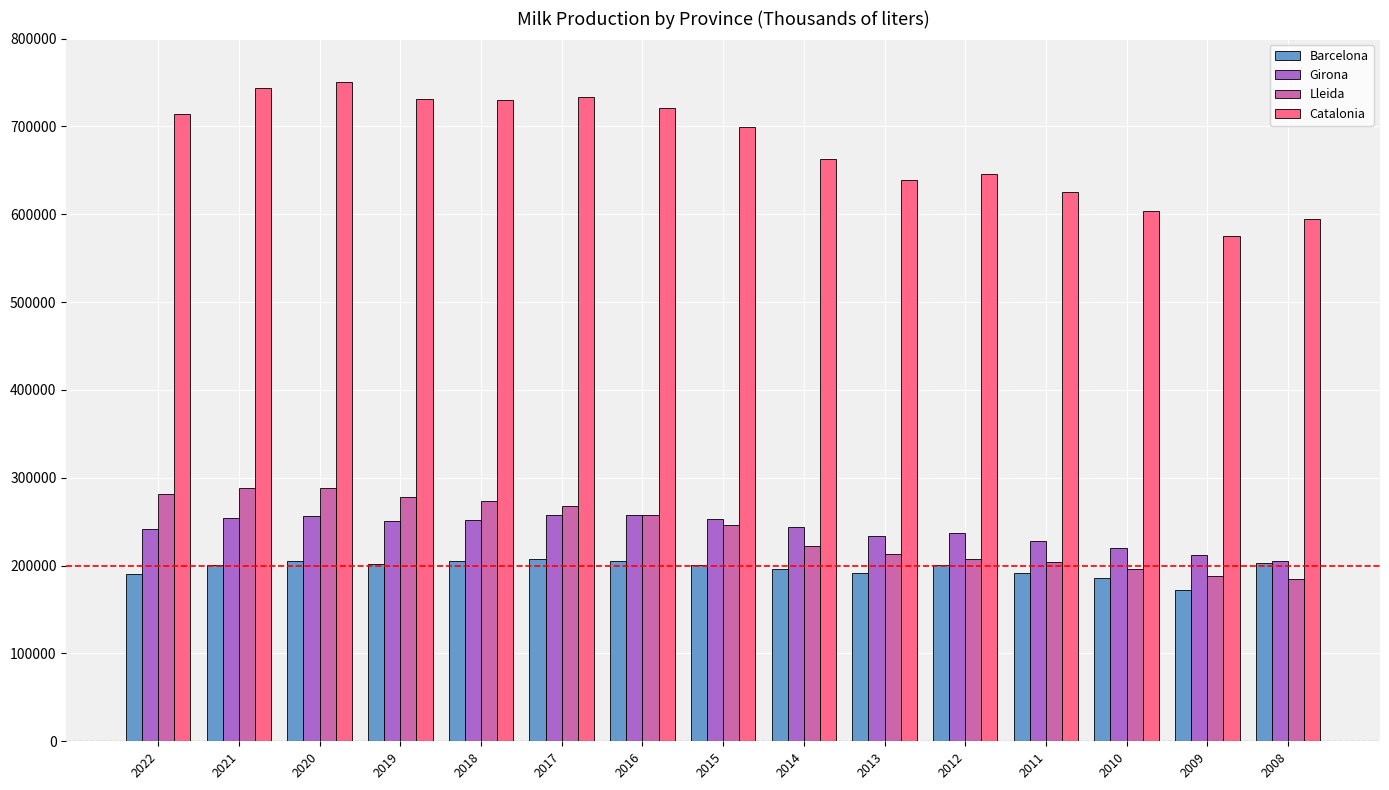

Read the Lleida value at 2013.

212819